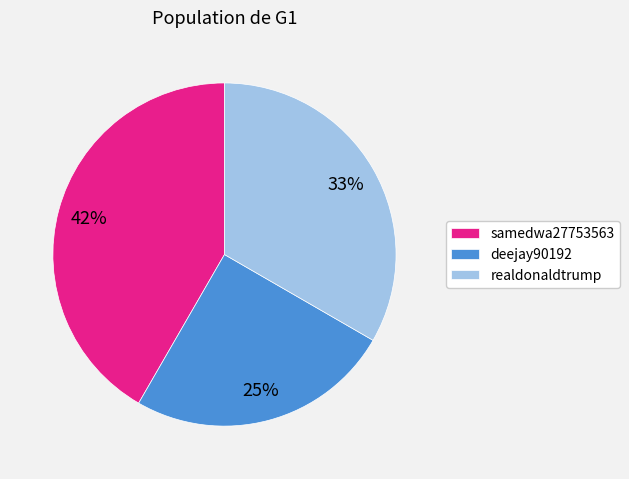

Is there any slice that represents more than half of the pie?

No